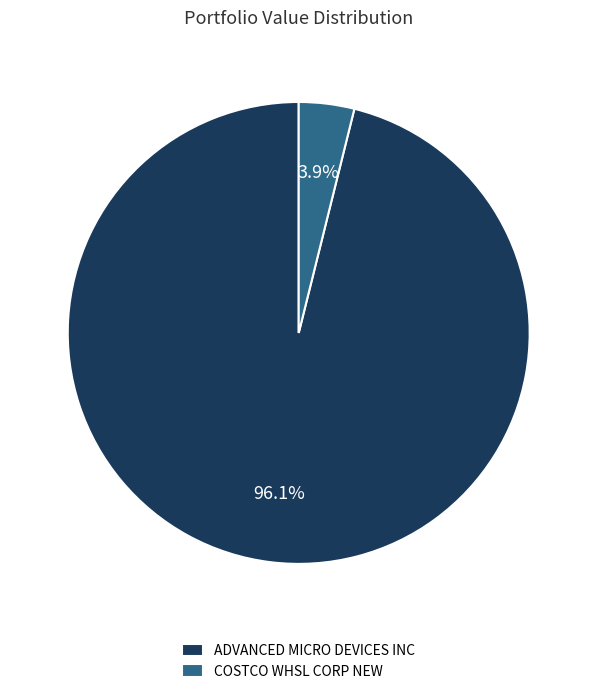

What portion of the pie excludes COSTCO WHSL CORP NEW?

96.1%